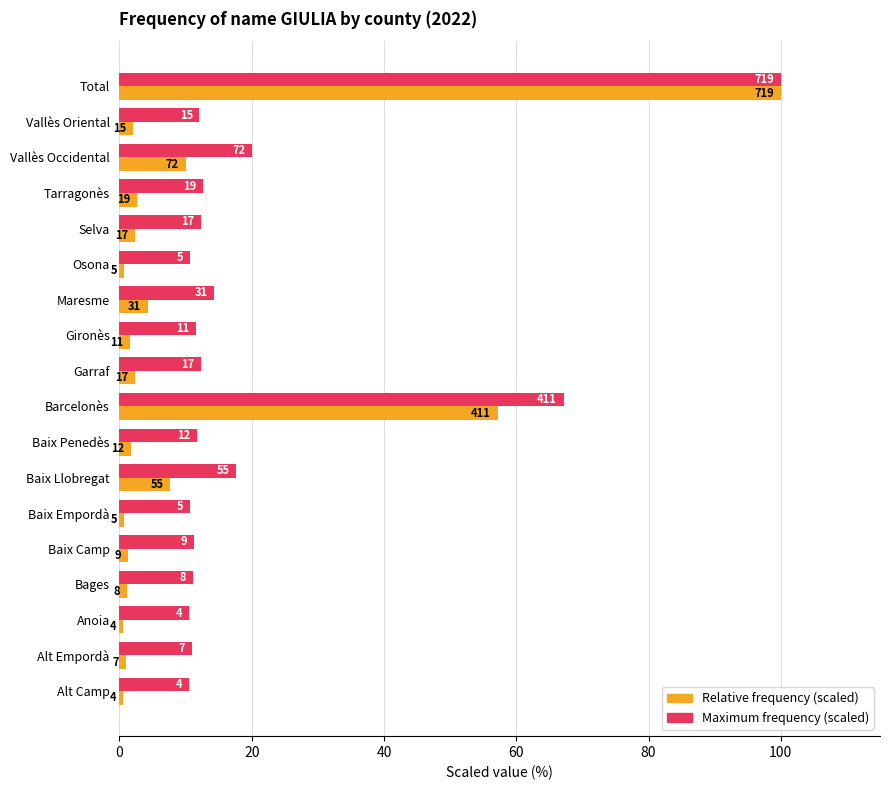

What are all the series names shown in the legend?

Relative frequency (scaled), Maximum frequency (scaled)